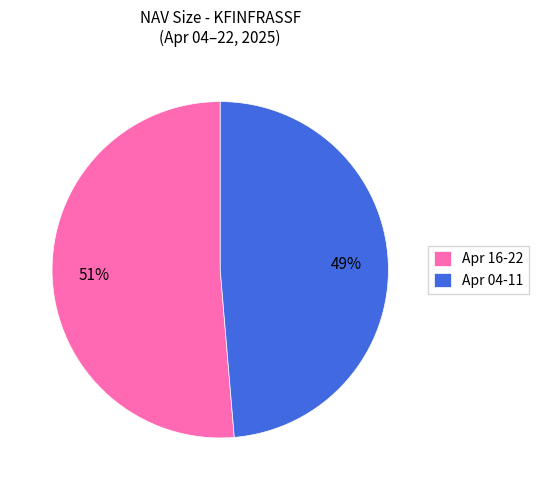

To the nearest percent, what is the combined percentage of Apr 16-22 and Apr 04-11?

100%